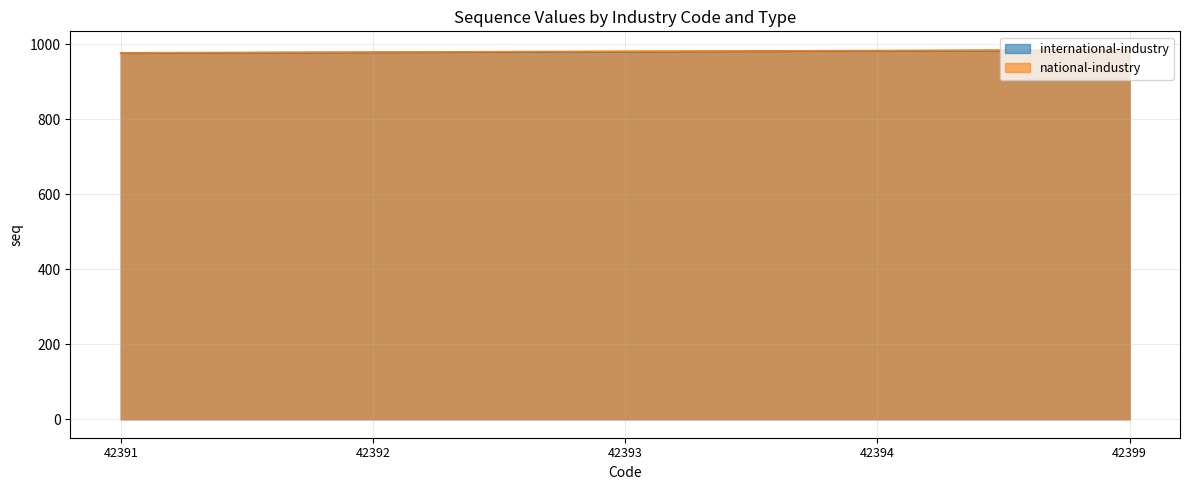

At which label is international-industry closest to 980?

42393